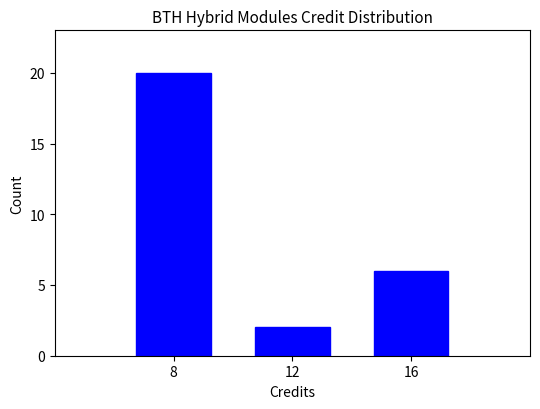

Reading left to right, extract all data points from this chart.

8=20	12=2	16=6